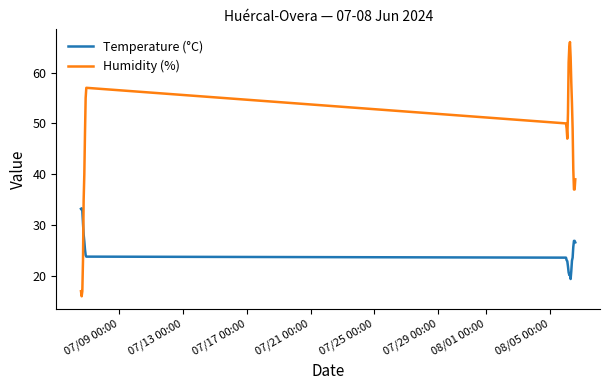

Which series has the widest spread of values?

Humidity (%)